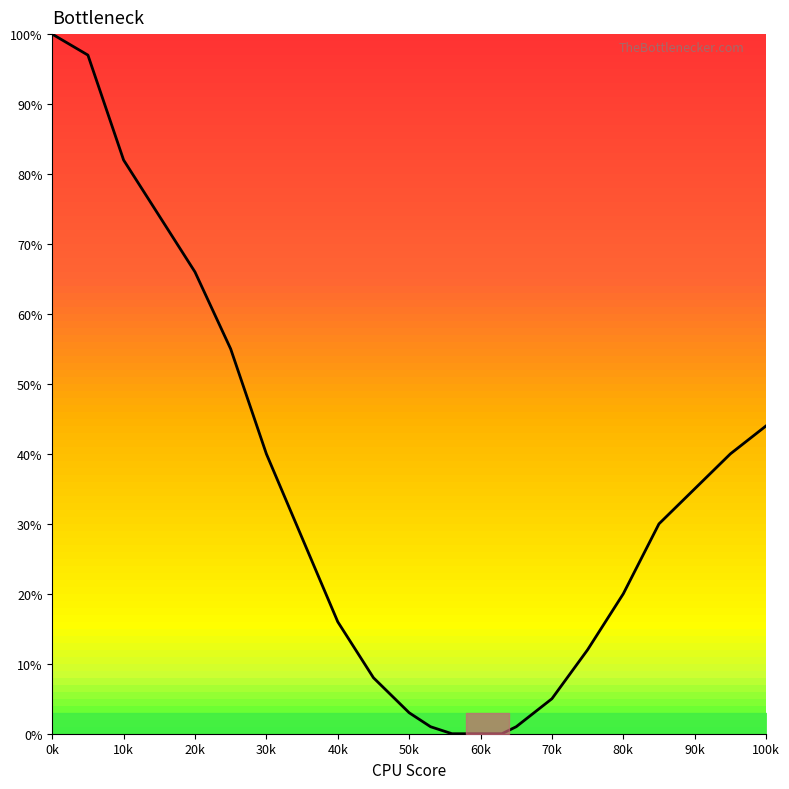

What is the difference between the second highest and second lowest values?

97